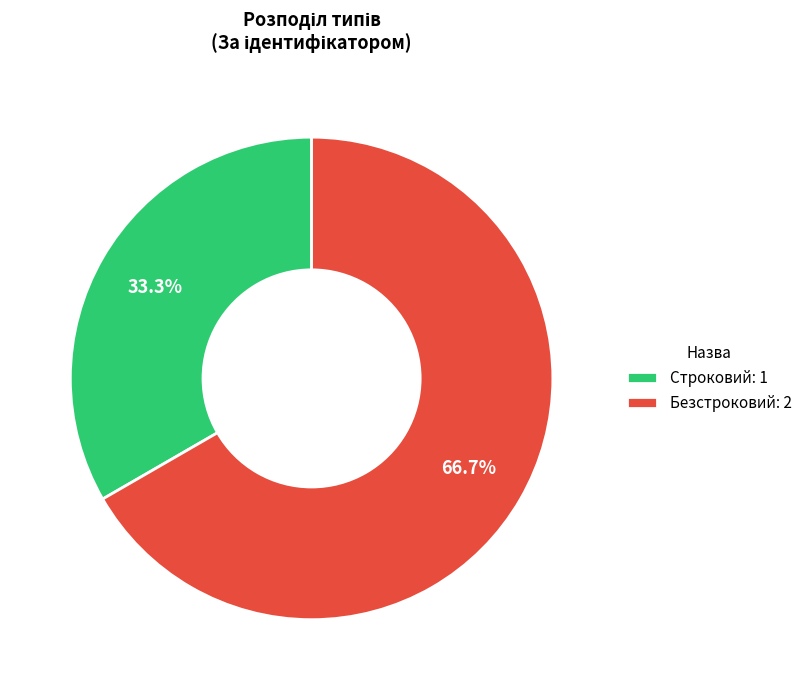

Is there a majority slice in this chart?

Yes